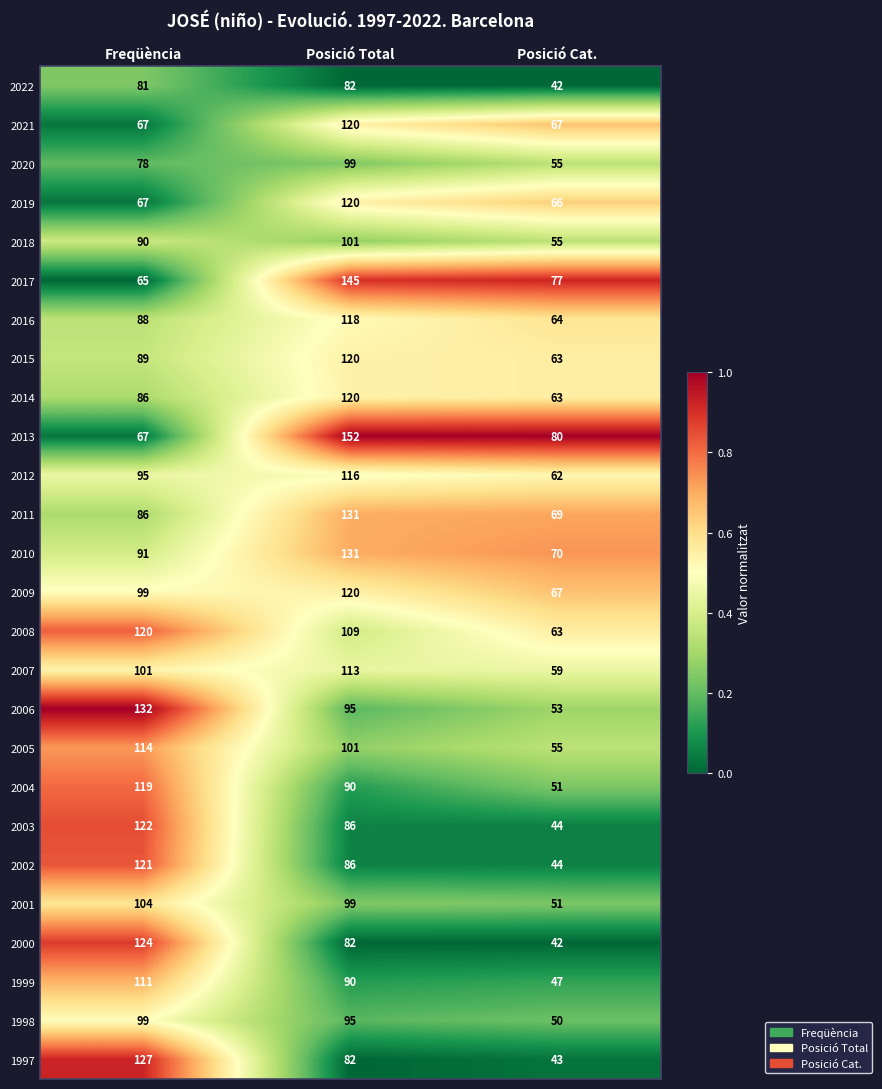

What is the total value across all series at Posició Cat.?

1502